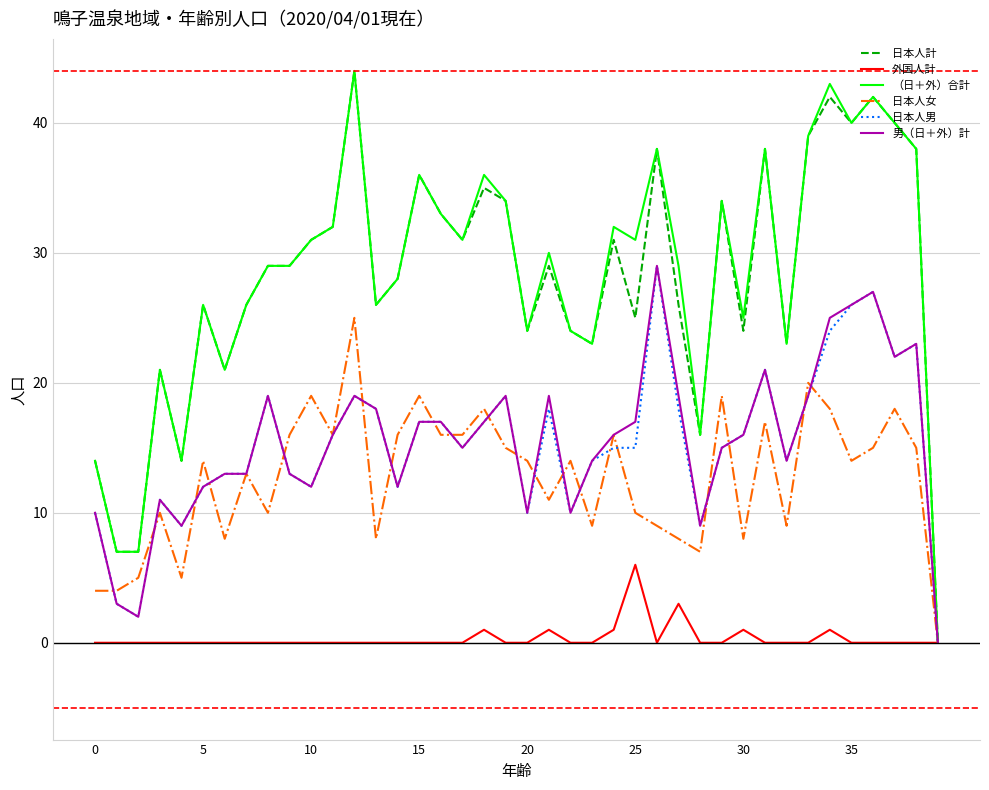

What are all the series names shown in the legend?

日本人計, 外国人計, （日＋外）合計, 日本人女, 日本人男, 男（日＋外）計